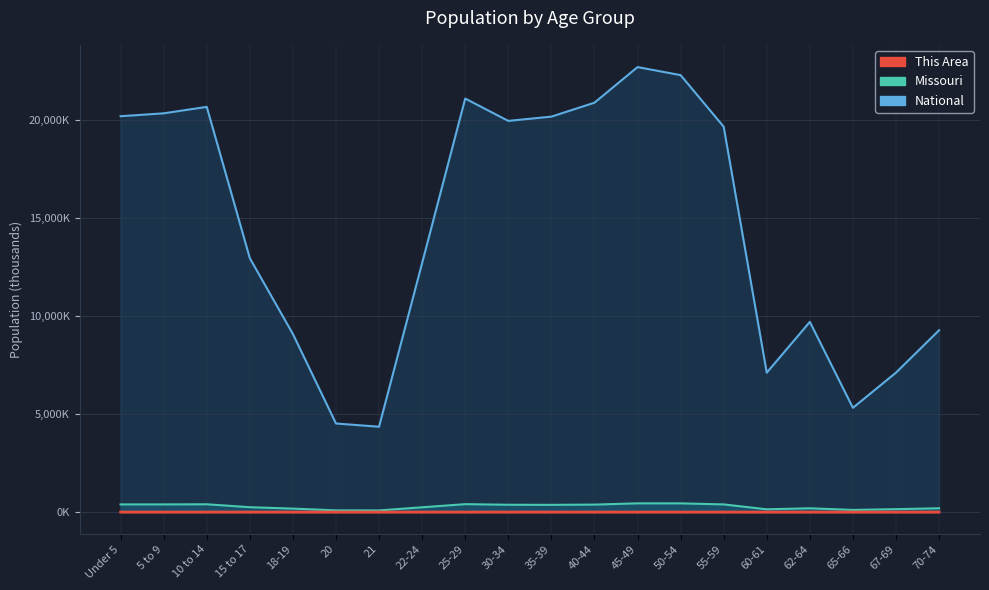

Reading right to left, extract all data points from this chart.

This Area: 0.2	0.2	0.1	0.2	0.2	0.6	0.8	0.8	0.8	1.0	0.9	1.1	0.7	0.2	0.1	0.4	0.5	0.9	1.1	1.3
Missouri: 193.4	148.7	108.4	192.5	140.8	390.0	443.8	444.8	380.5	368.1	372.2	403.2	243.2	83.5	86.5	176.0	247.8	396.9	390.5	390.2
National: 9278.2	7115.4	5319.9	9704.2	7113.7	19664.8	22298.1	22708.6	20891.0	20179.6	19962.1	21101.8	12712.6	4354.3	4519.1	9086.1	12954.3	20677.2	20348.7	20201.4